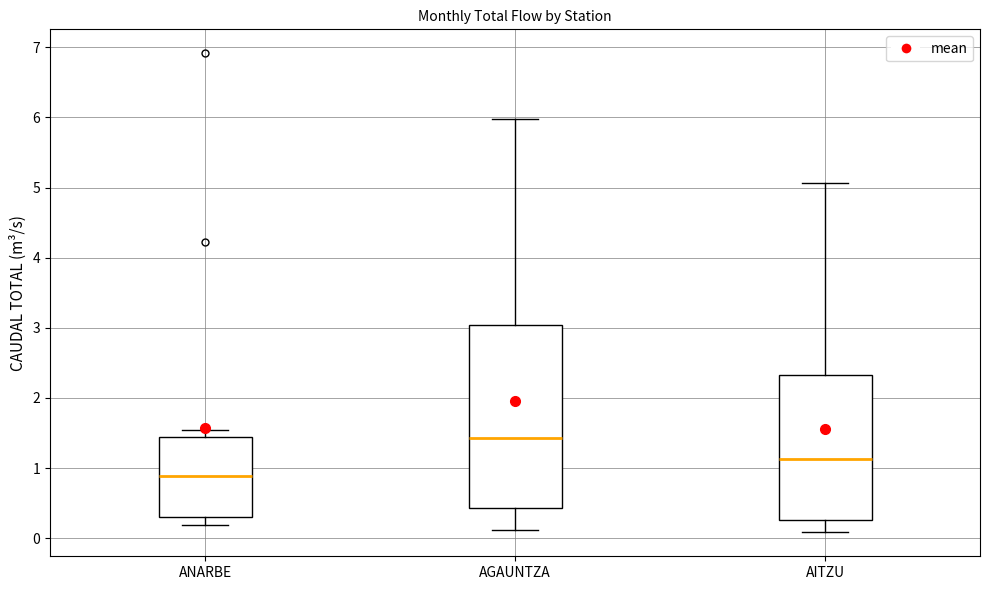

Reading left to right, transcribe this box plot: for each box, give where its median line is, the range the box spans, and where its two whiskers end, as read against the y-axis. The values are not printed on the chart, so give them approximately, as read against the axis.

ANARBE: median 0.9, box 0.3 to 1.4, whiskers 0.2 to 1.5
AGAUNTZA: median 1.4, box 0.4 to 3.0, whiskers 0.1 to 6.0
AITZU: median 1.1, box 0.3 to 2.3, whiskers 0.1 to 5.1